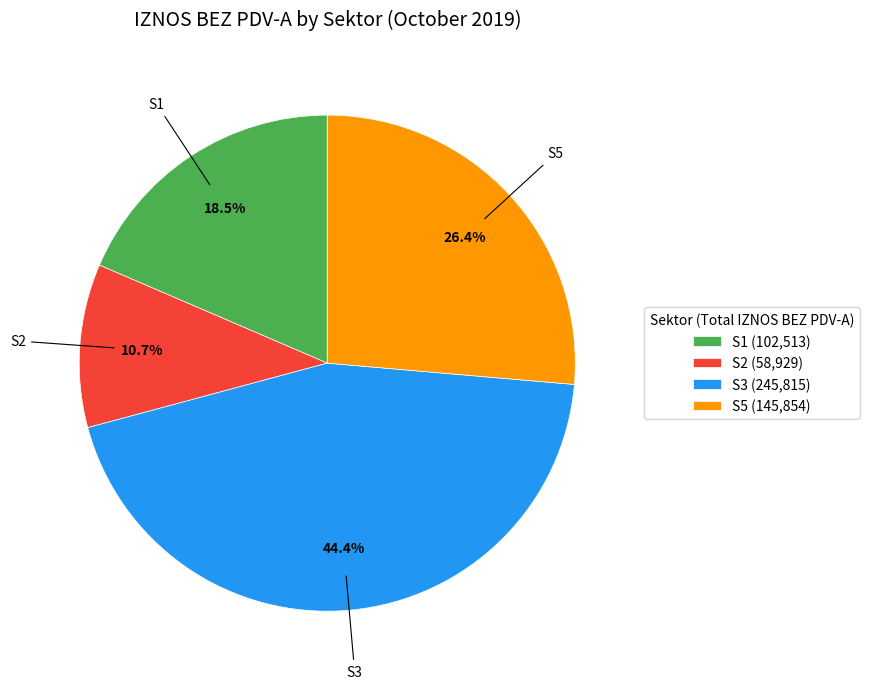

What is the total percentage of S2 (58,929) and S3 (245,815)?

55.1%